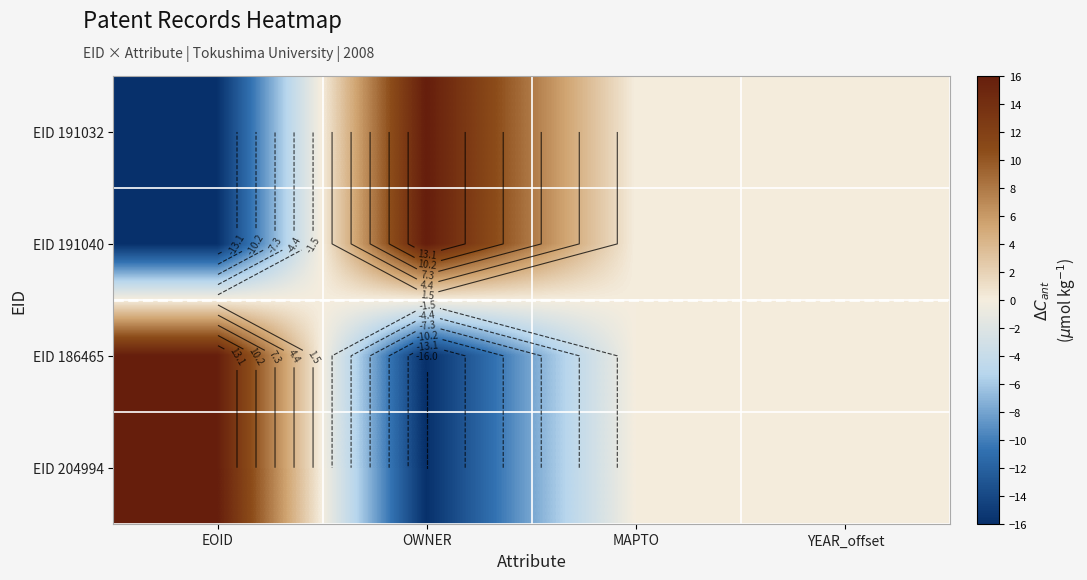

At OWNER, list the series in order from largest to smallest.

EID 191032, EID 191040, EID 186465, EID 204994